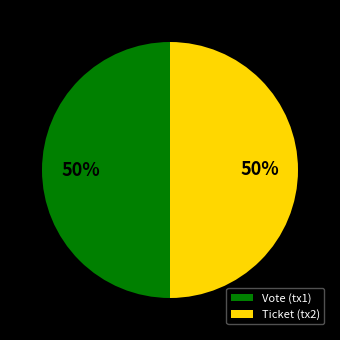

Approximately how many times larger is the value at Vote (tx1) compared to Ticket (tx2)?

1.0